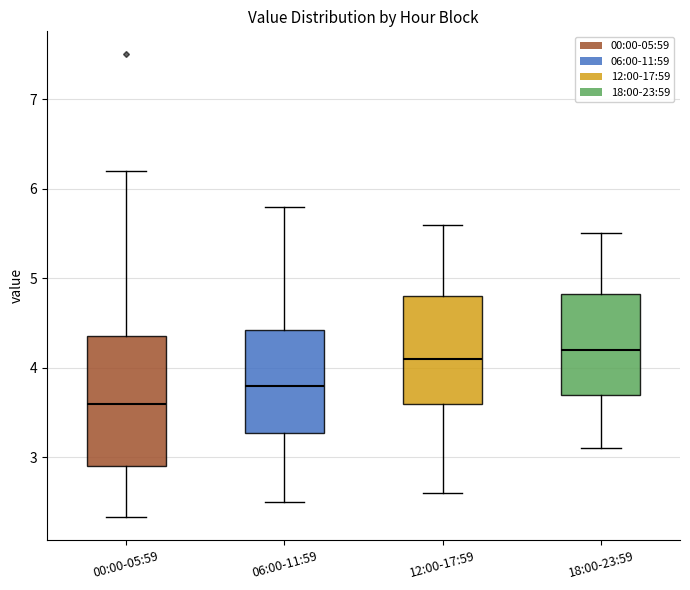

Where is the lower edge of the box for 00:00-05:59 on the y-axis? The values are not printed on the chart, so give them approximately, as read against the axis.

2.9